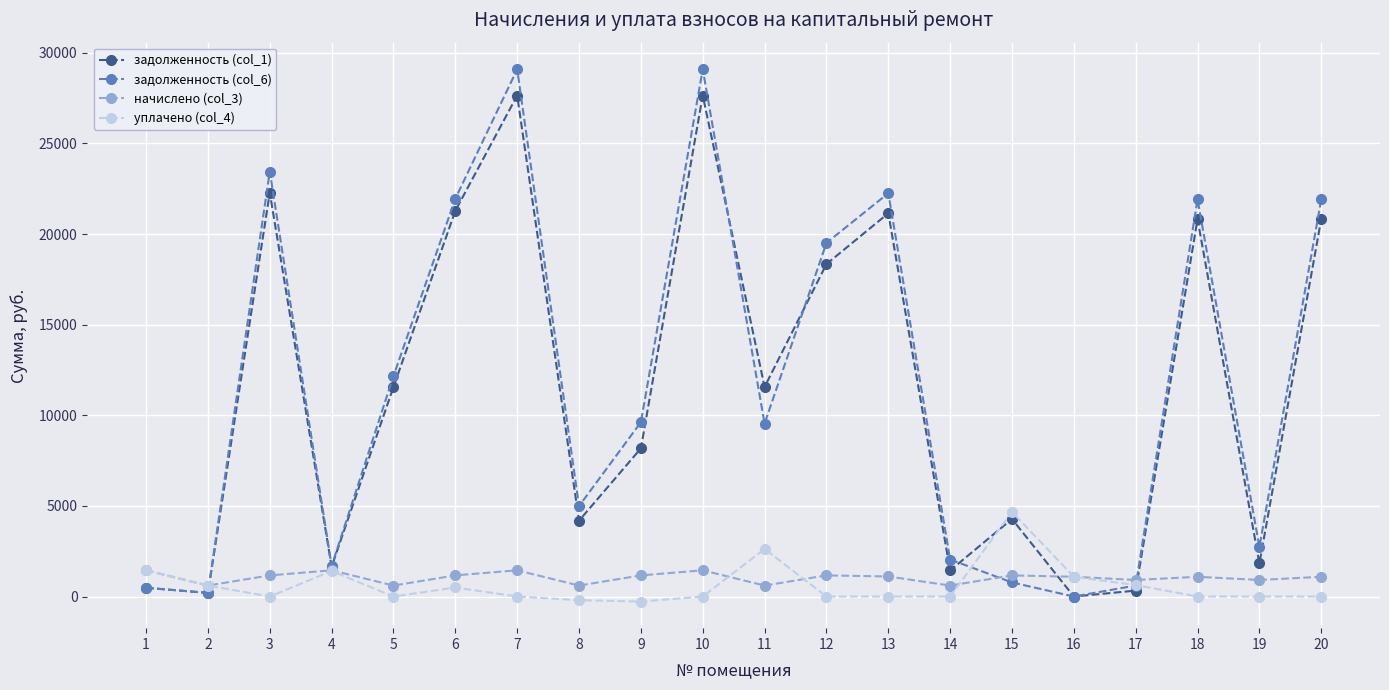

At which label is задолженность (col_6) closest to 14545?

5